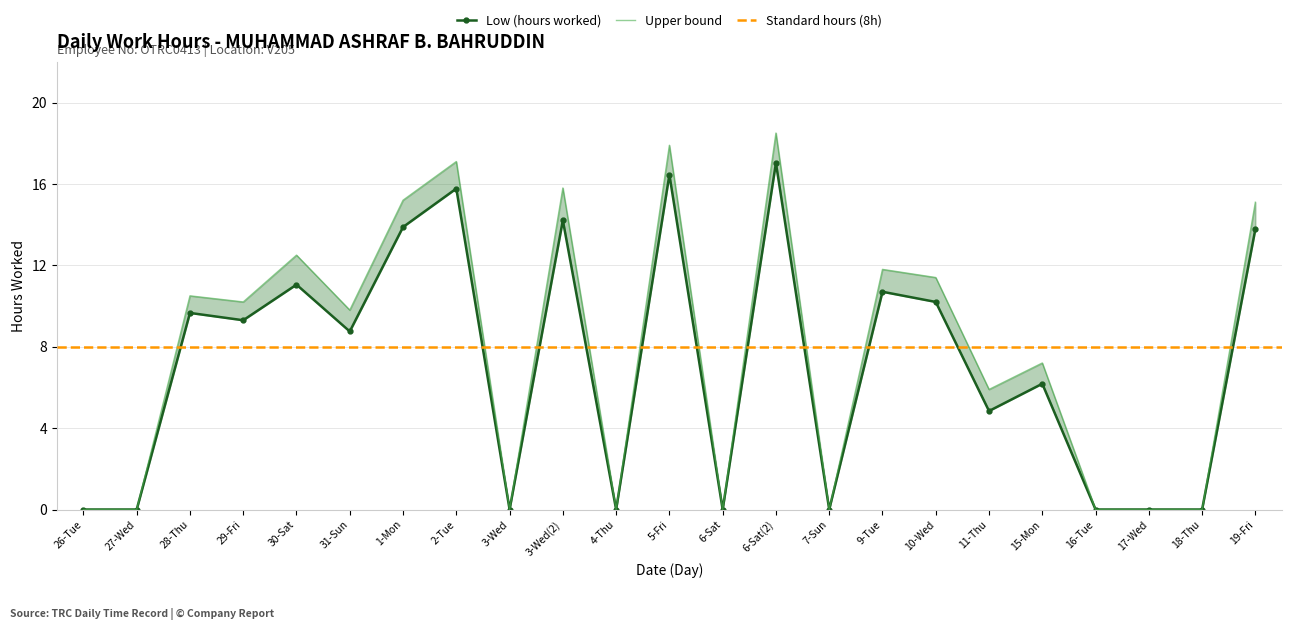

True or false: Low (hours worked) and Upper bound cross at least once.

False